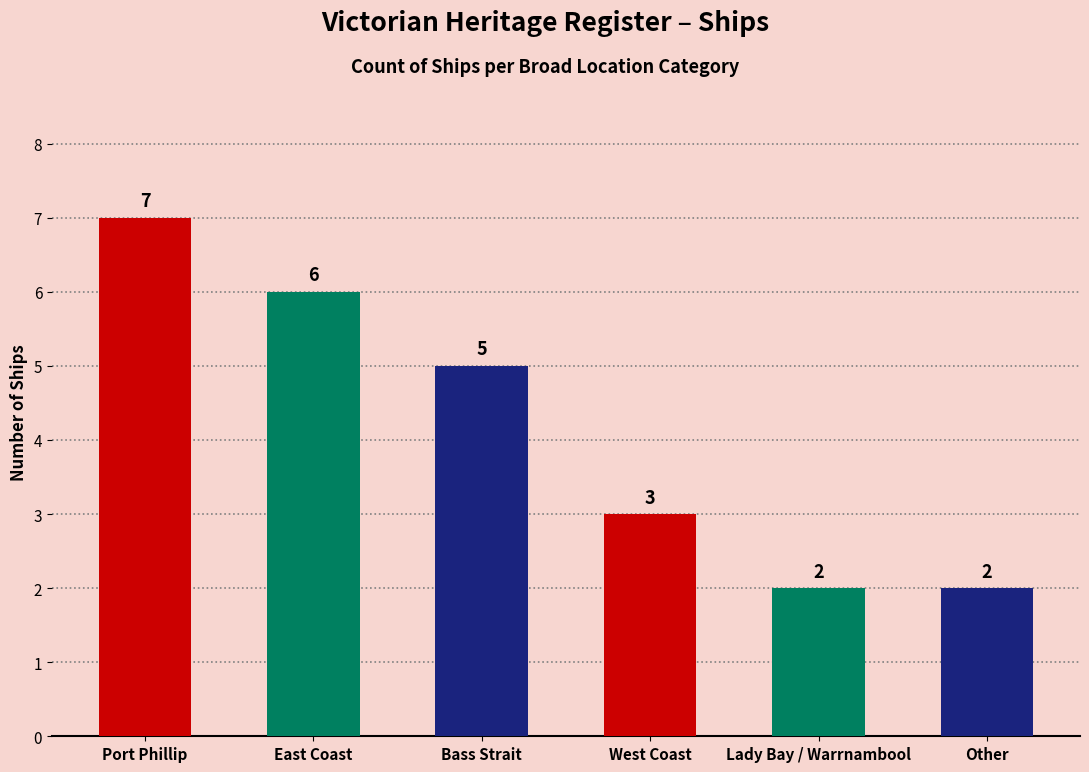

What is the maximum value shown in the chart?

7